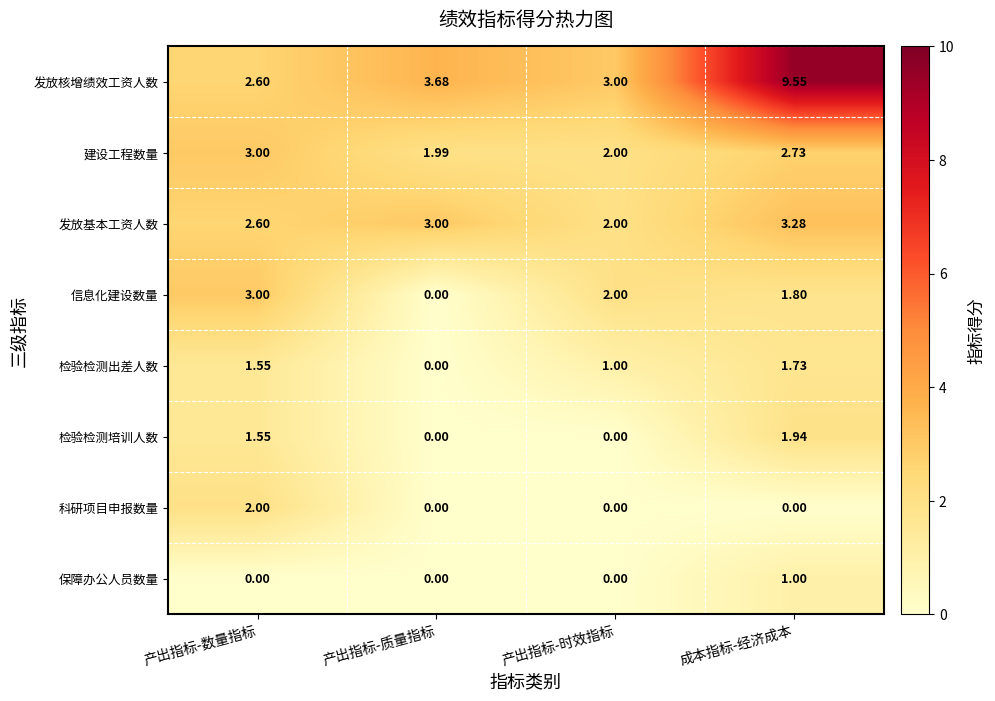

Where does the 信息化建设数量 series first go above 2?

产出指标-数量指标